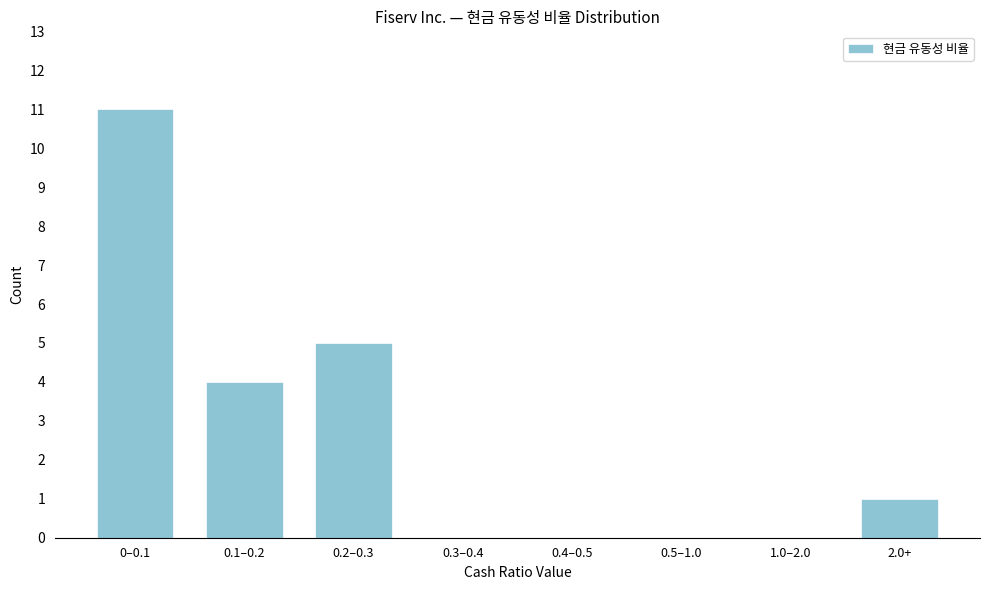

Reading left to right, what are all the values shown in this chart?

0–0.1=11	0.1–0.2=4	0.2–0.3=5	0.3–0.4=0	0.4–0.5=0	0.5–1.0=0	1.0–2.0=0	2.0+=1